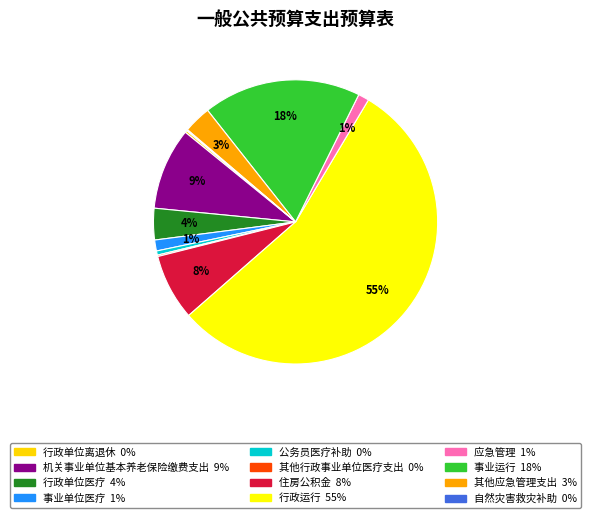

To the nearest percent, what is the average slice percentage?

8%